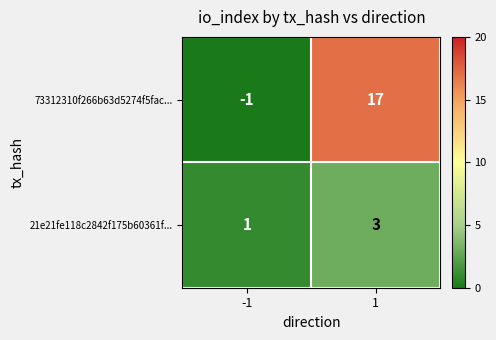

What is the sum of the 73312310f266b63d5274f5fac... values at 1 and -1?

16